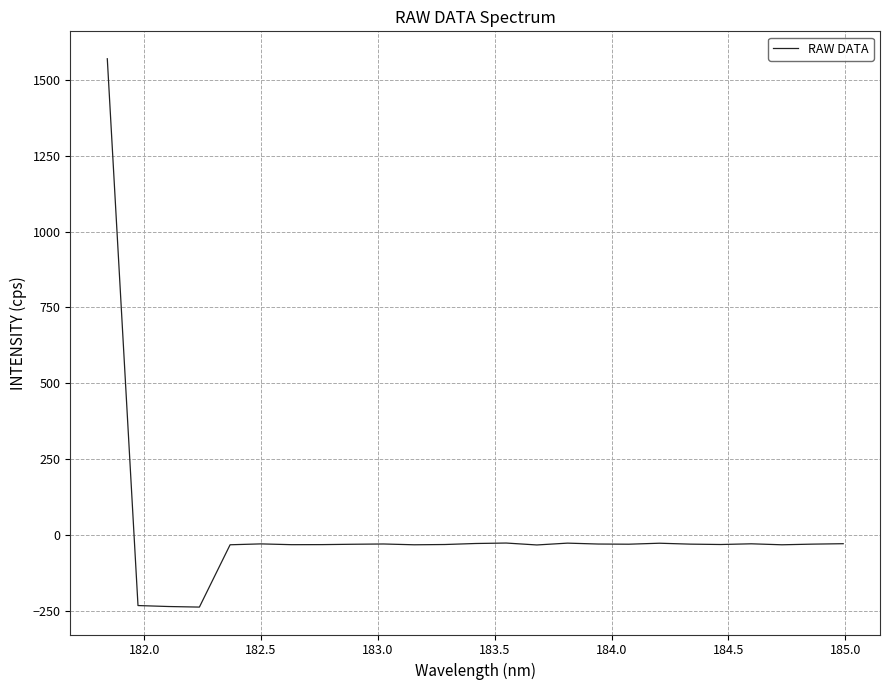

What is the difference between the maximum and minimum values?

1807.5